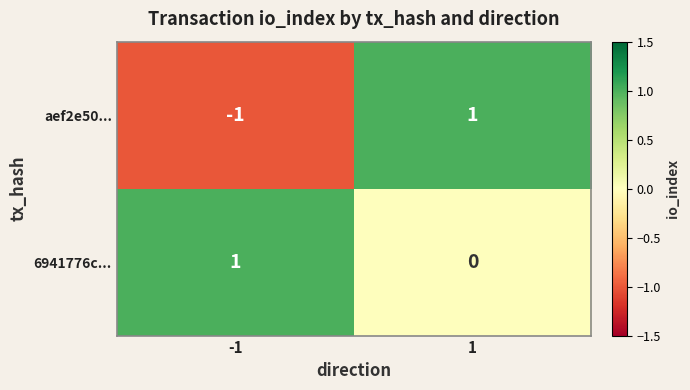

At which category is the sum across all series the highest?

1